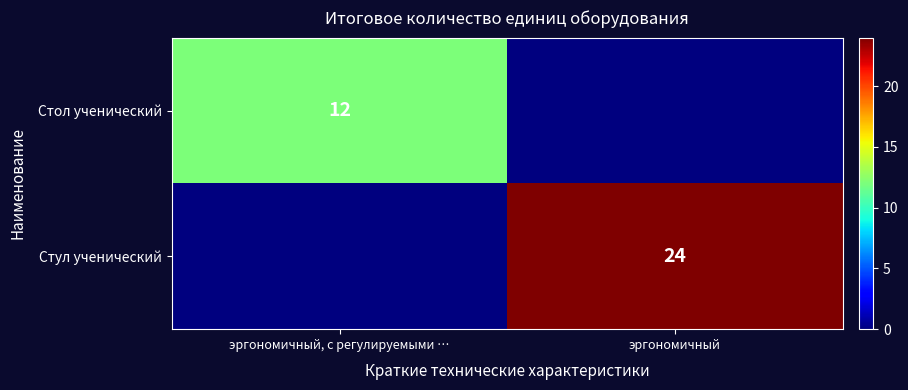

At which category is the sum across all series the highest?

эргономичный